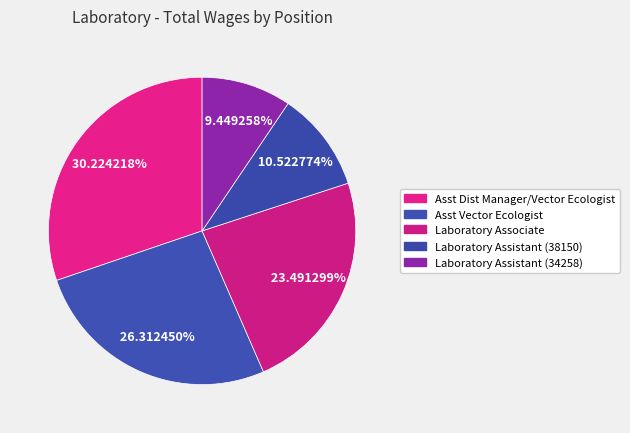

To the nearest percent, what percentage of the pie is Asst Dist Manager/Vector Ecologist?

30%